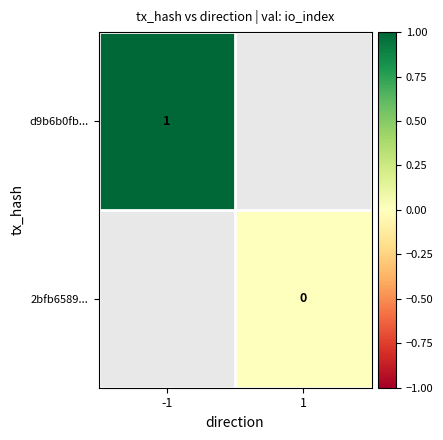

The d9b6b0fb... series shows 1 at -1. True or false?

True